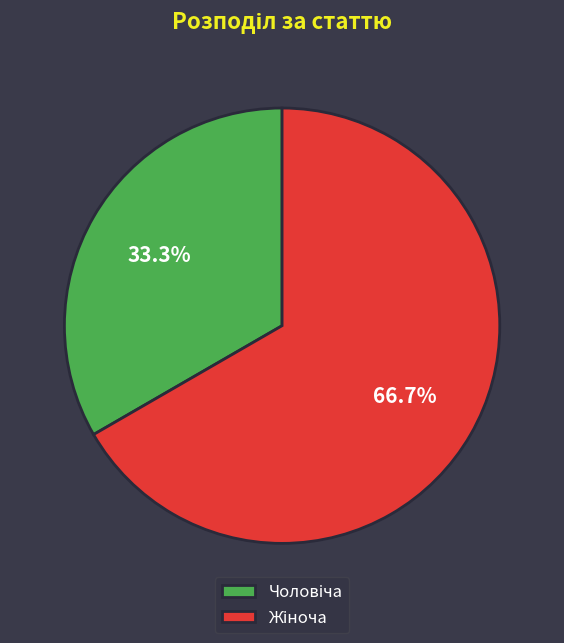

Is there any slice that represents more than half of the pie?

Yes